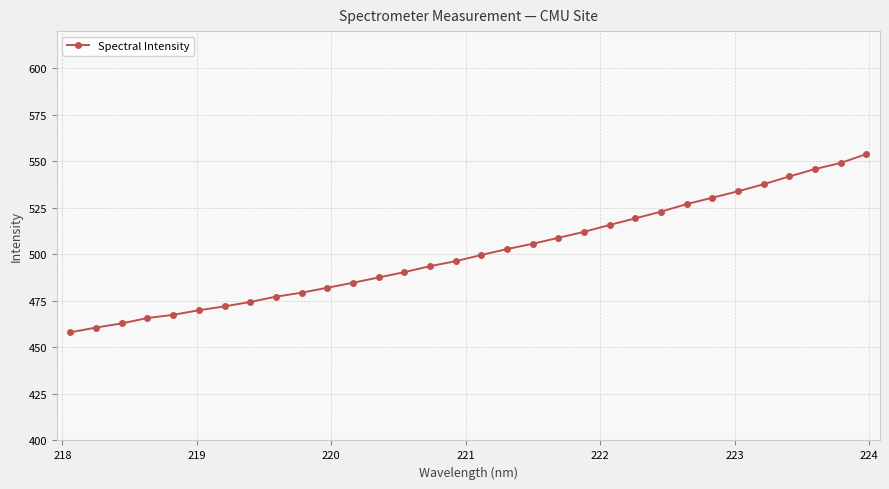

How many values are below 499?

16